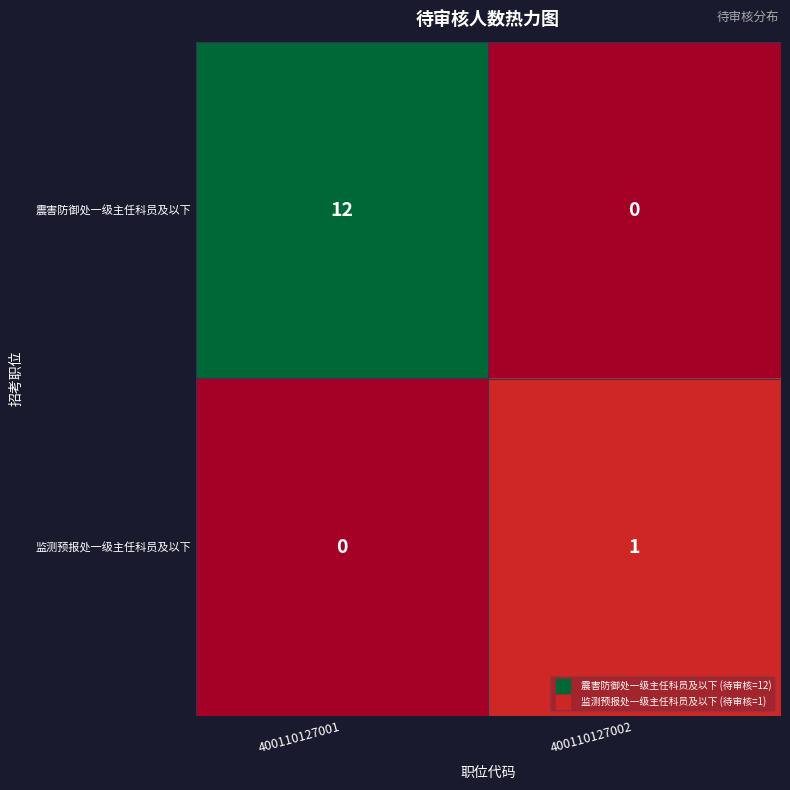

At which label does 监测预报处一级主任科员及以下 reach its peak?

400110127002